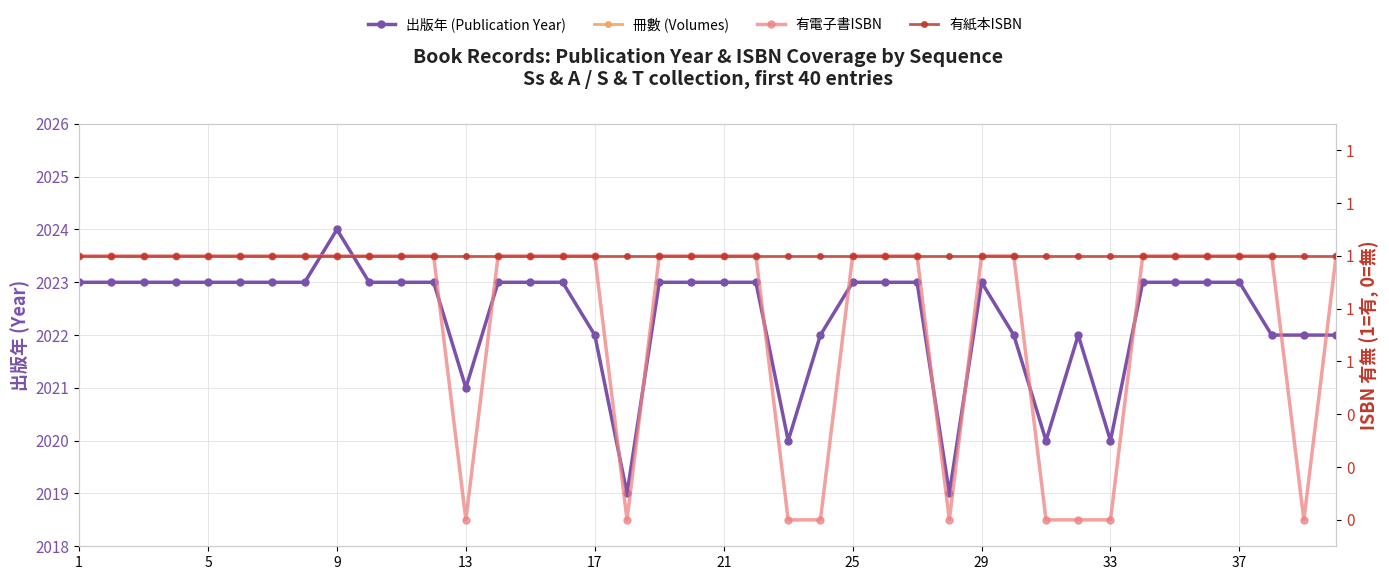

What is the maximum value shown in the chart?

2024